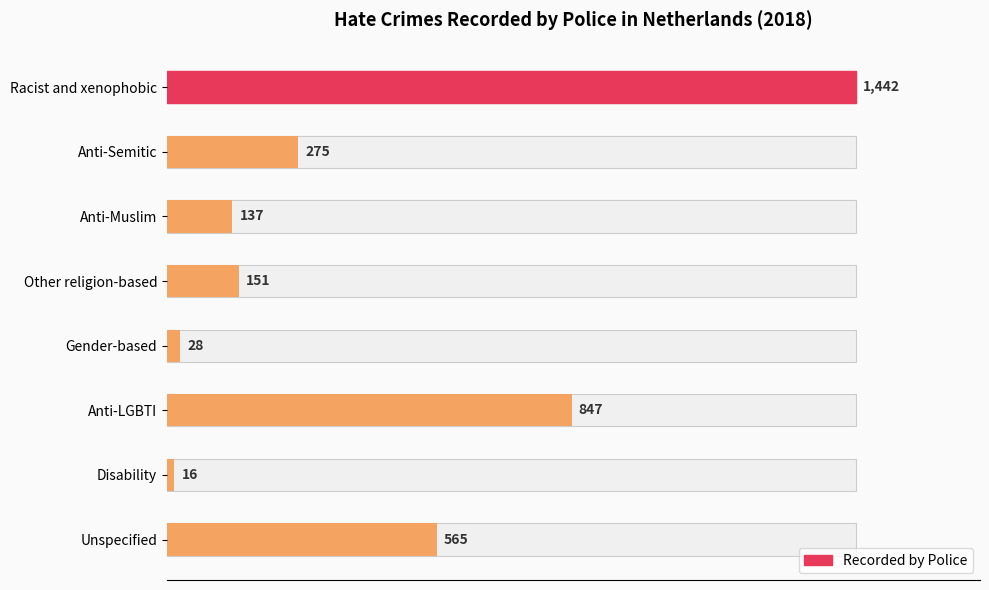

Reading left to right, list all the values displayed in this chart.

1442	275	137	151	28	847	16	565